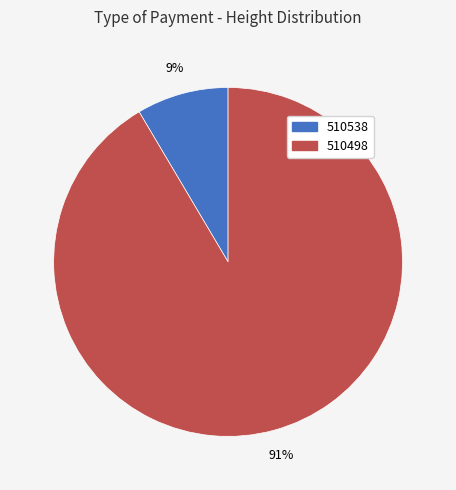

Is there a majority slice in this chart?

Yes